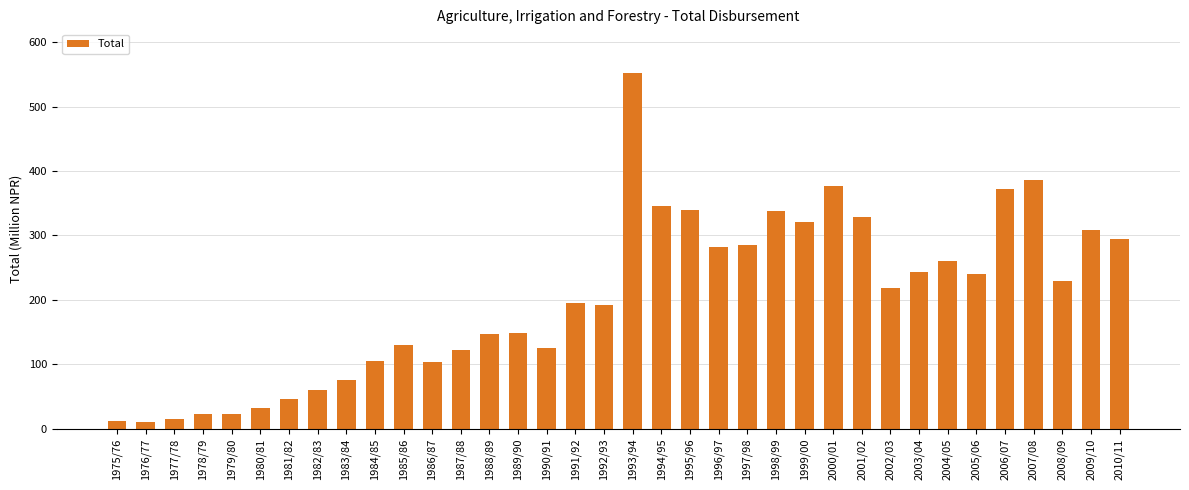

Are the bars horizontal?

No